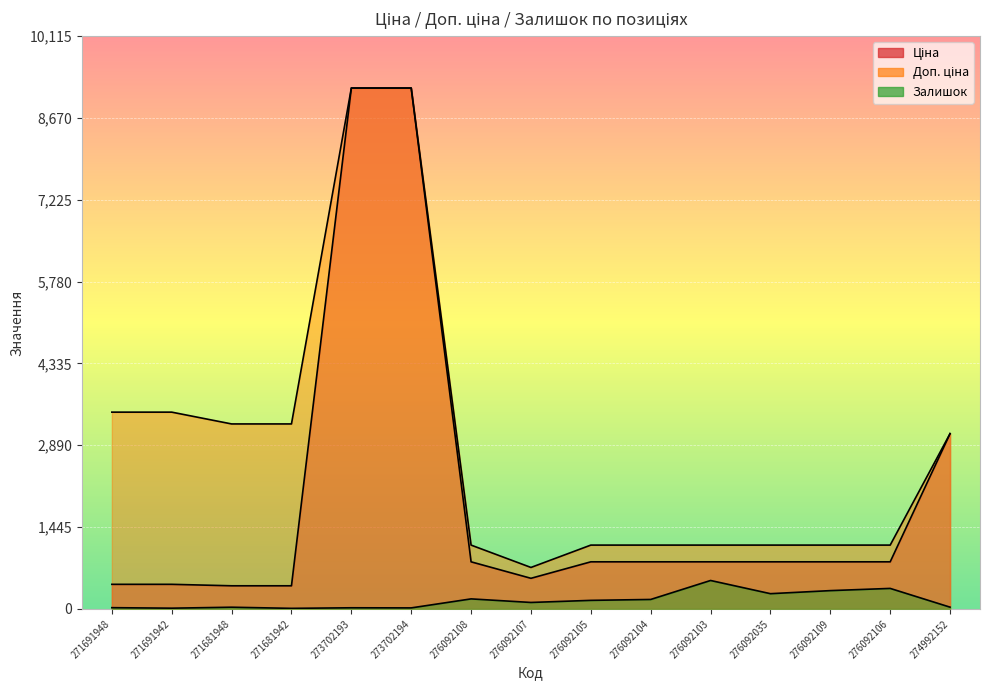

The value of Ціна at 276092104 is 1123.2. True or false?

False